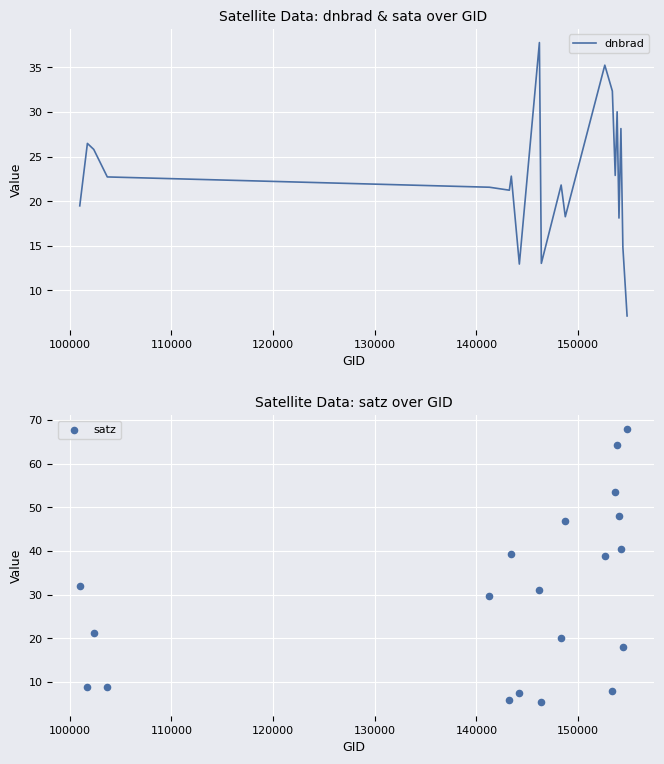

What are all the series names shown in the legend?

dnbrad, satz